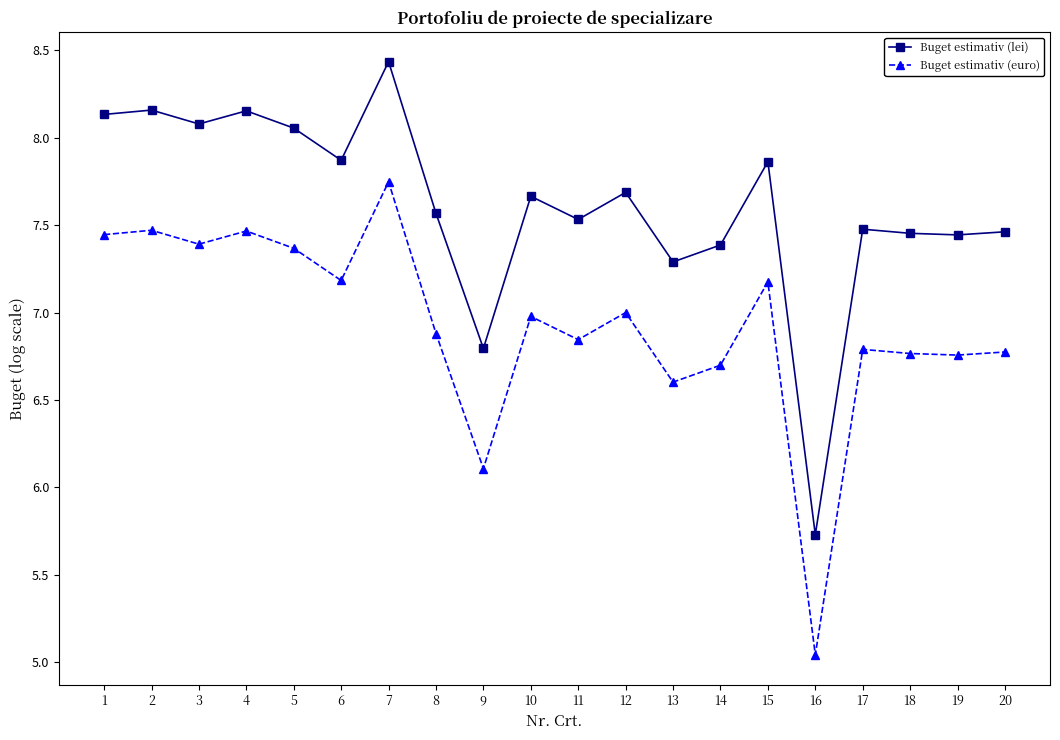

True or false: Buget estimativ (euro) has a value of 7.5 at 2.

True